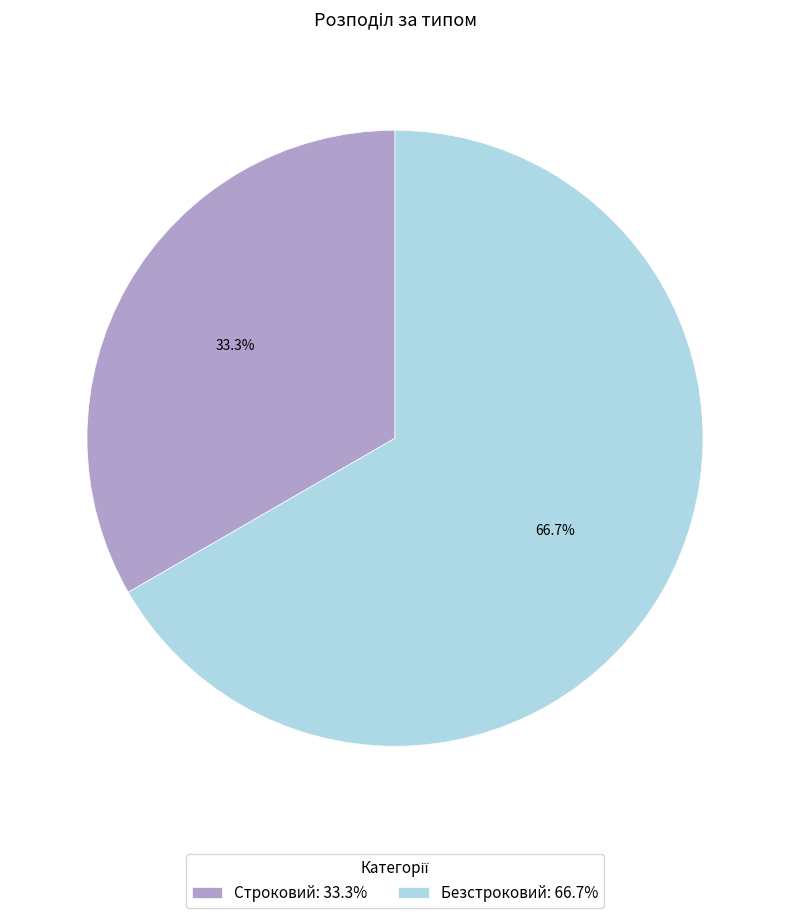

True or false: Безстроковий accounts for 67% of the total.

True